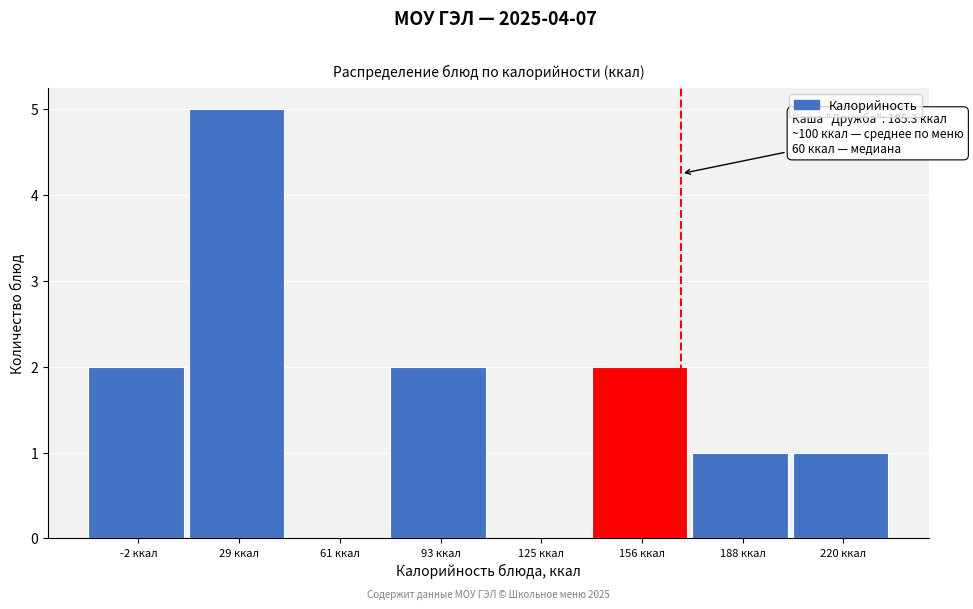

Reading left to right, transcribe all the data shown in this chart.

-2 ккал=2	29 ккал=5	61 ккал=0	93 ккал=2	125 ккал=0	156 ккал=2	188 ккал=1	220 ккал=1